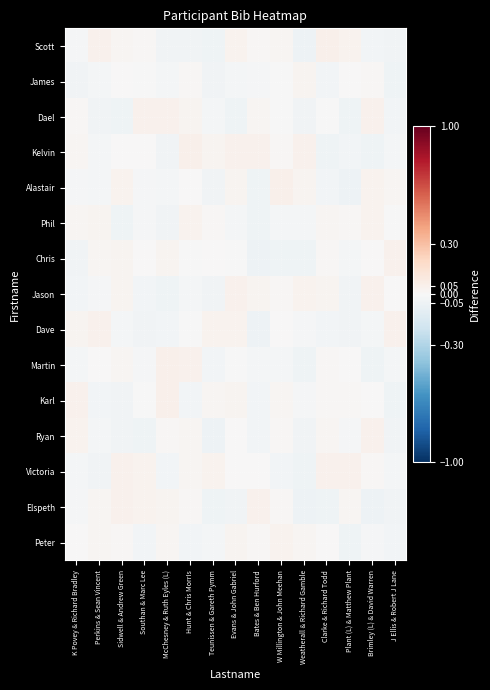

What is the total value across all series at Evans & John Gabriel?

0.1